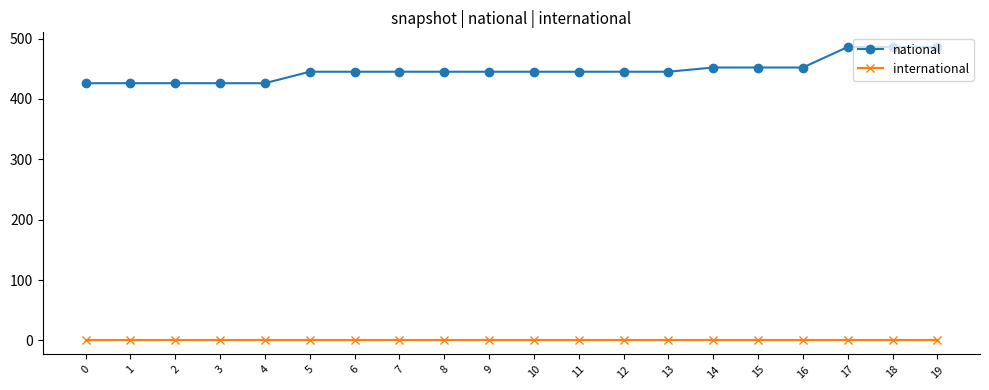

List the series in order of their peak value, lowest first.

international, national